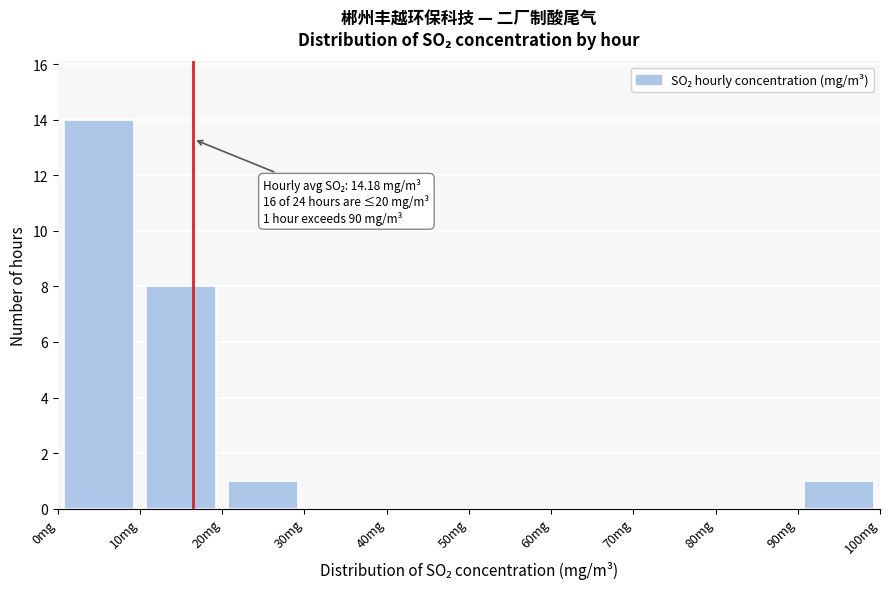

Which range on the x-axis has the tallest bar?

0 to 10